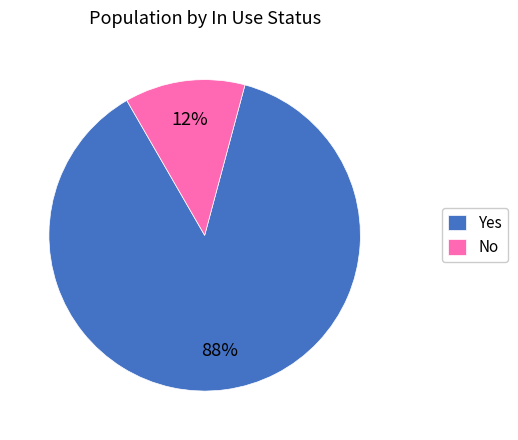

Which category has the smallest portion of the pie?

No